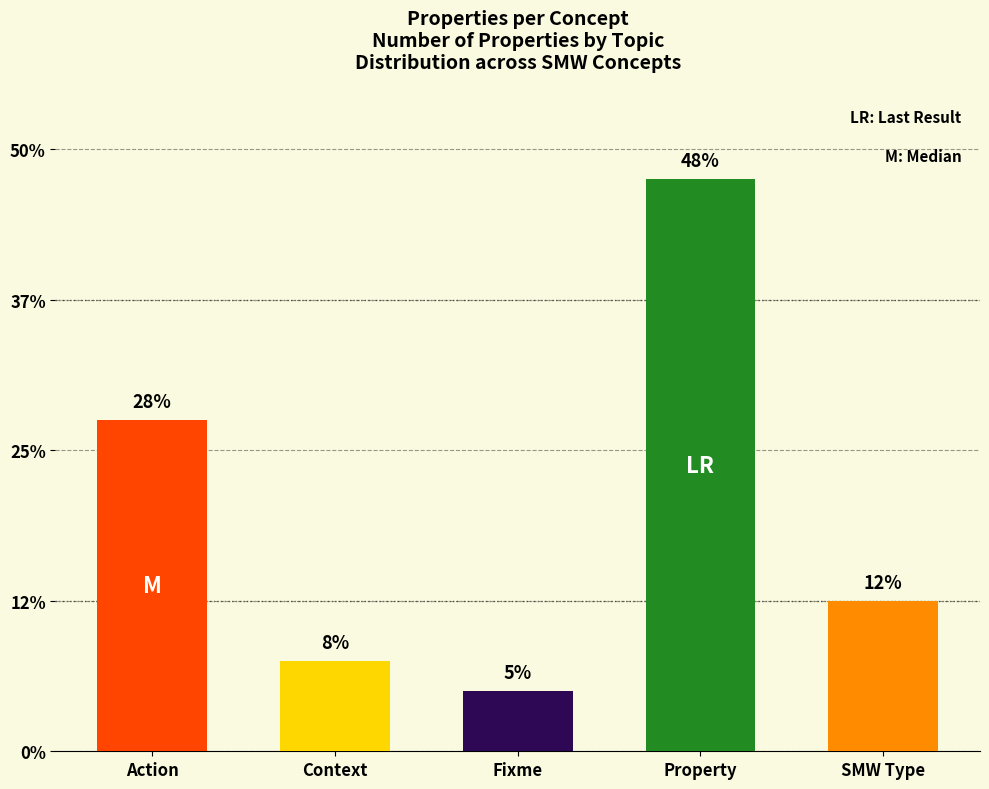

List the labels in order of value, largest first.

Concept:Property, Concept:Action, Concept:SMW Type, Concept:Context, Concept:Fixme